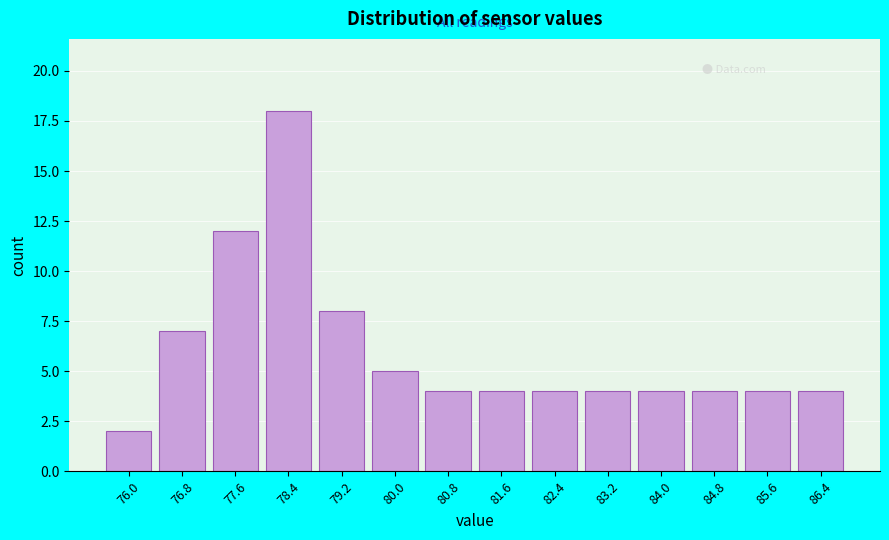

Reading left to right, what are all the values shown in this chart?

2	7	12	18	8	5	4	4	4	4	4	4	4	4